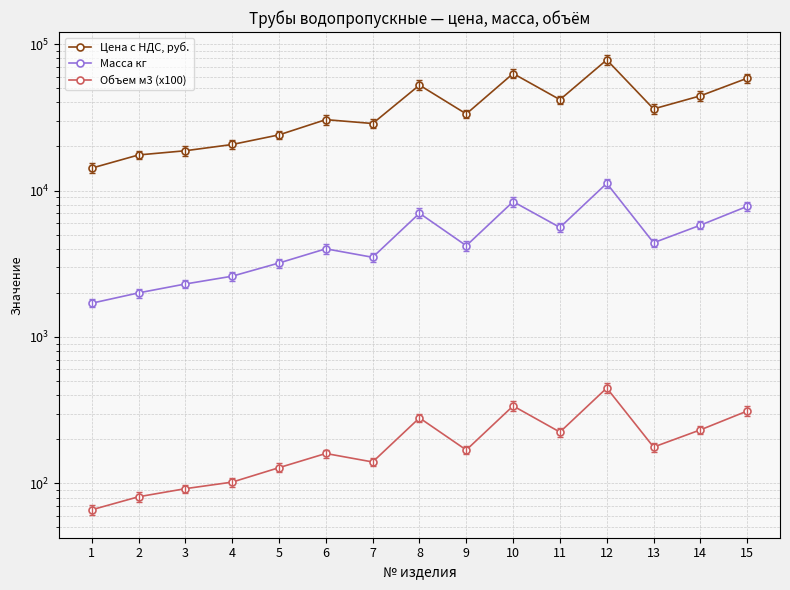

What is the difference between the second highest and second lowest values in the Масса кг series?

6400